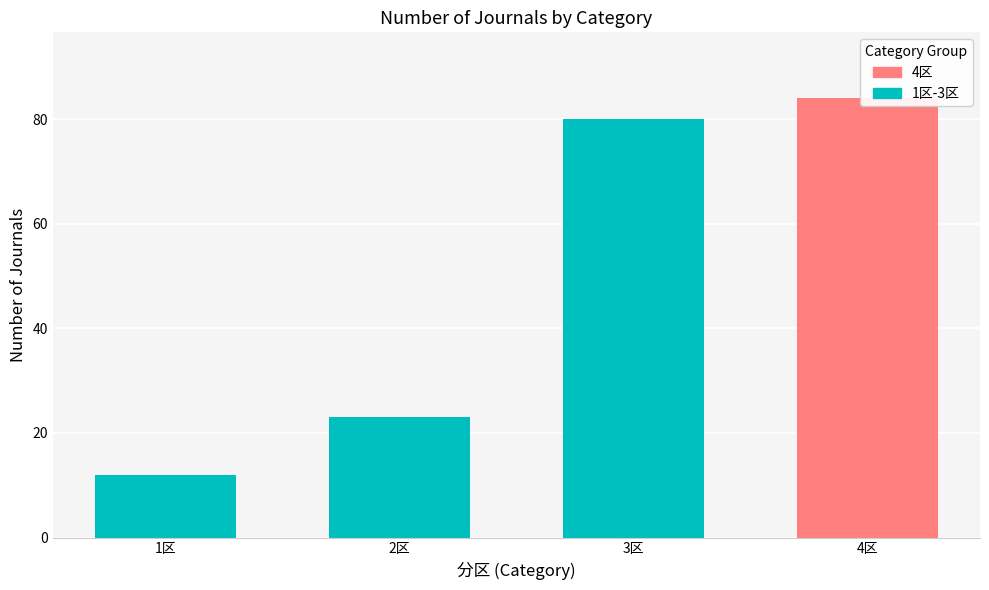

Reading left to right, list all the values displayed in this chart.

12	23	80	84